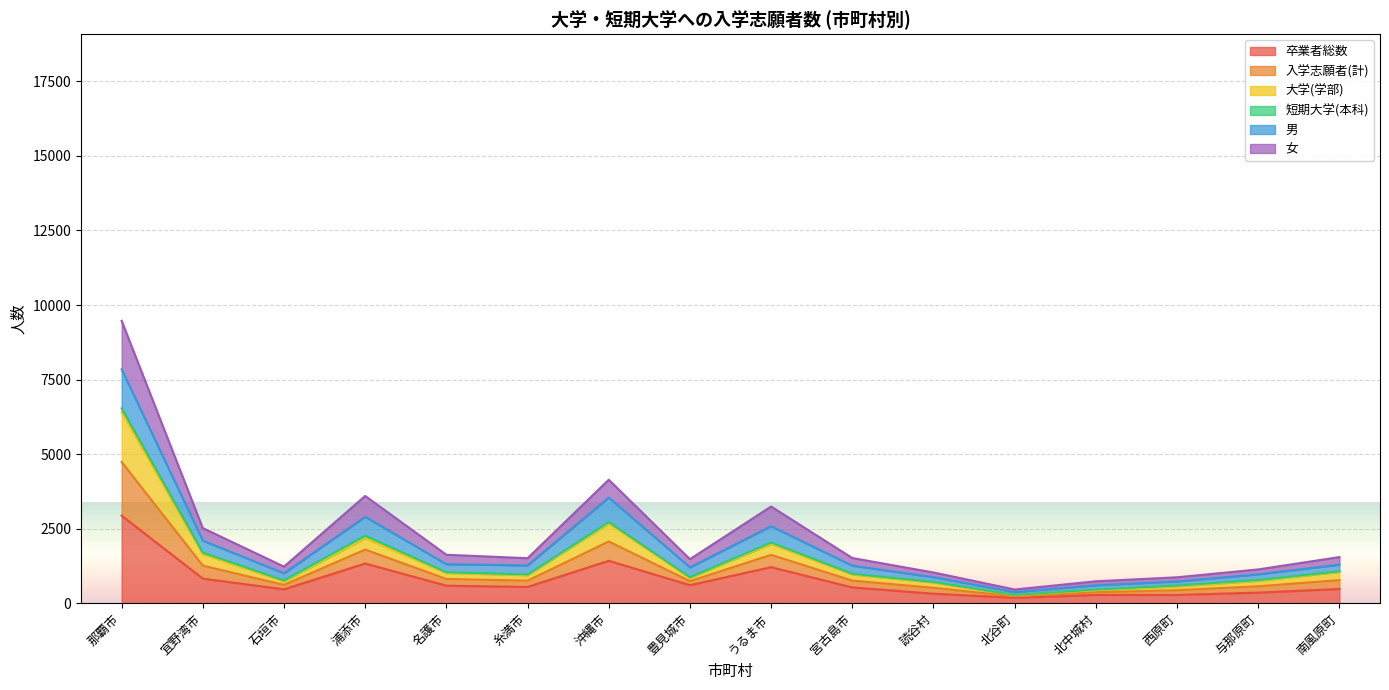

At which category is the sum across all series the highest?

那覇市